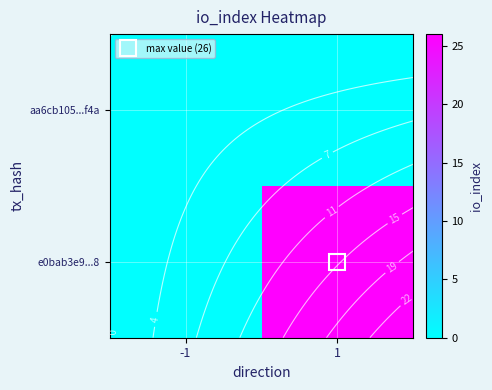

Which category has the lowest value across all series?

-1